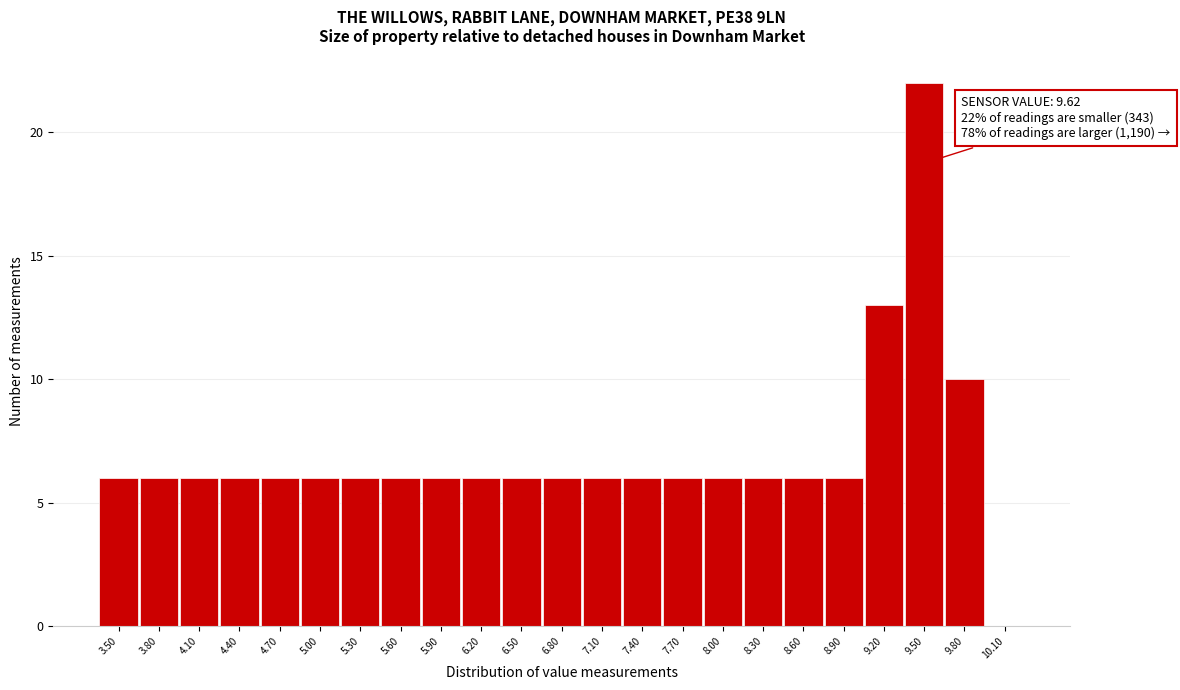

Reading left to right, what are all the values shown in this chart?

3.50=6	3.80=6	4.10=6	4.40=6	4.70=6	5.00=6	5.30=6	5.60=6	5.90=6	6.20=6	6.50=6	6.80=6	7.10=6	7.40=6	7.70=6	8.00=6	8.30=6	8.60=6	8.90=6	9.20=13	9.50=22	9.80=10	10.10=0